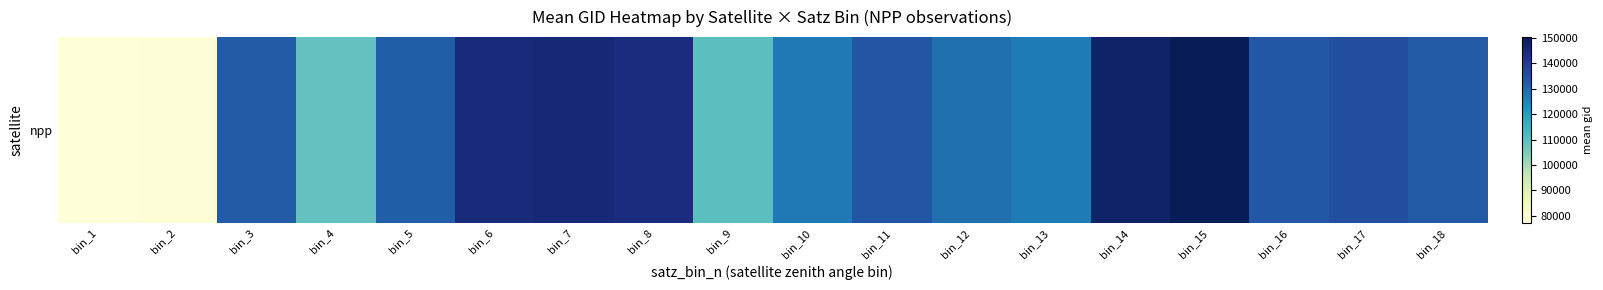

Which label corresponds to the smallest value in the chart?

bin_1